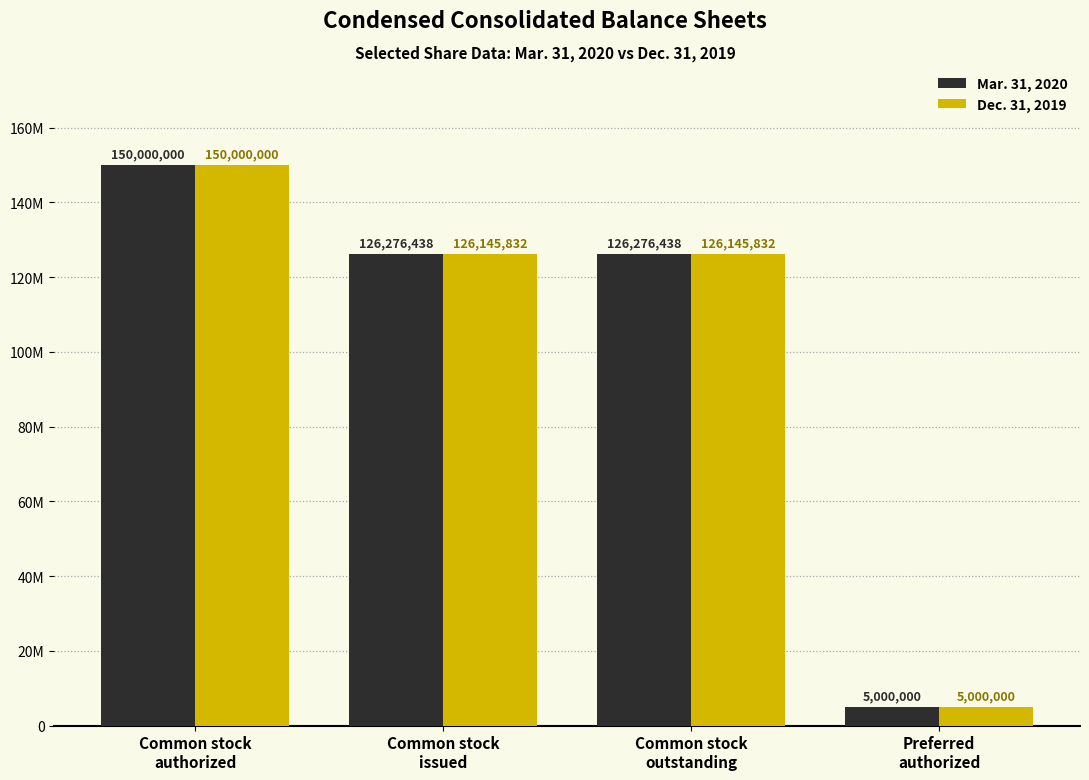

What are all the series names shown in the legend?

Mar. 31, 2020, Dec. 31, 2019